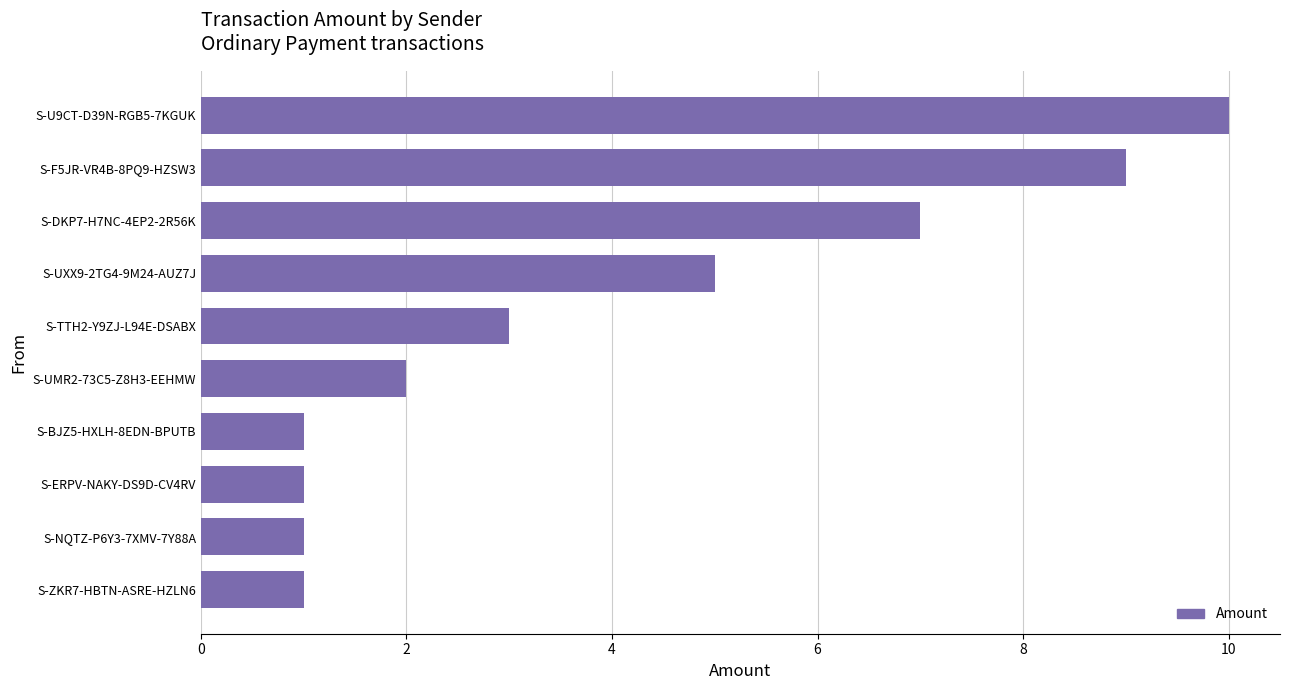

Reading bottom to top, list all the values displayed in this chart.

S-ZKR7-HBTN-ASRE-HZLN6=1	S-NQTZ-P6Y3-7XMV-7Y88A=1	S-ERPV-NAKY-DS9D-CV4RV=1	S-BJZ5-HXLH-8EDN-BPUTB=1	S-UMR2-73C5-Z8H3-EEHMW=2	S-TTH2-Y9ZJ-L94E-DSABX=3	S-UXX9-2TG4-9M24-AUZ7J=5	S-DKP7-H7NC-4EP2-2R56K=7	S-F5JR-VR4B-8PQ9-HZSW3=9	S-U9CT-D39N-RGB5-7KGUK=10